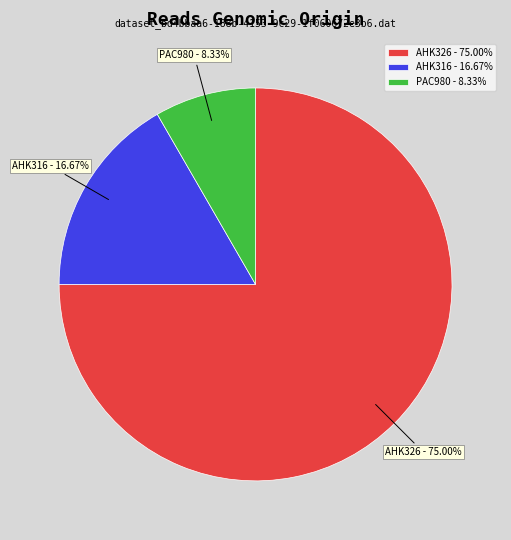

To the nearest percent, what percentage of the pie is PAC980?

8%